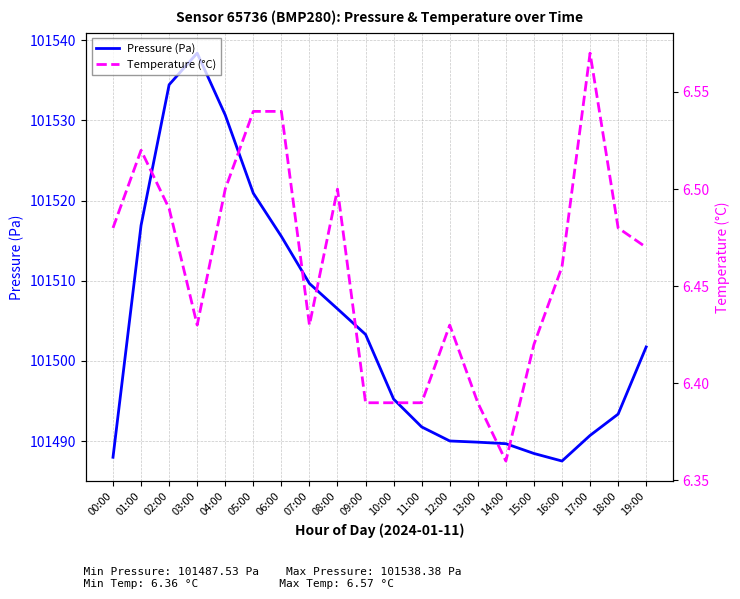

At which label does Pressure (Pa) reach its peak?

03:00